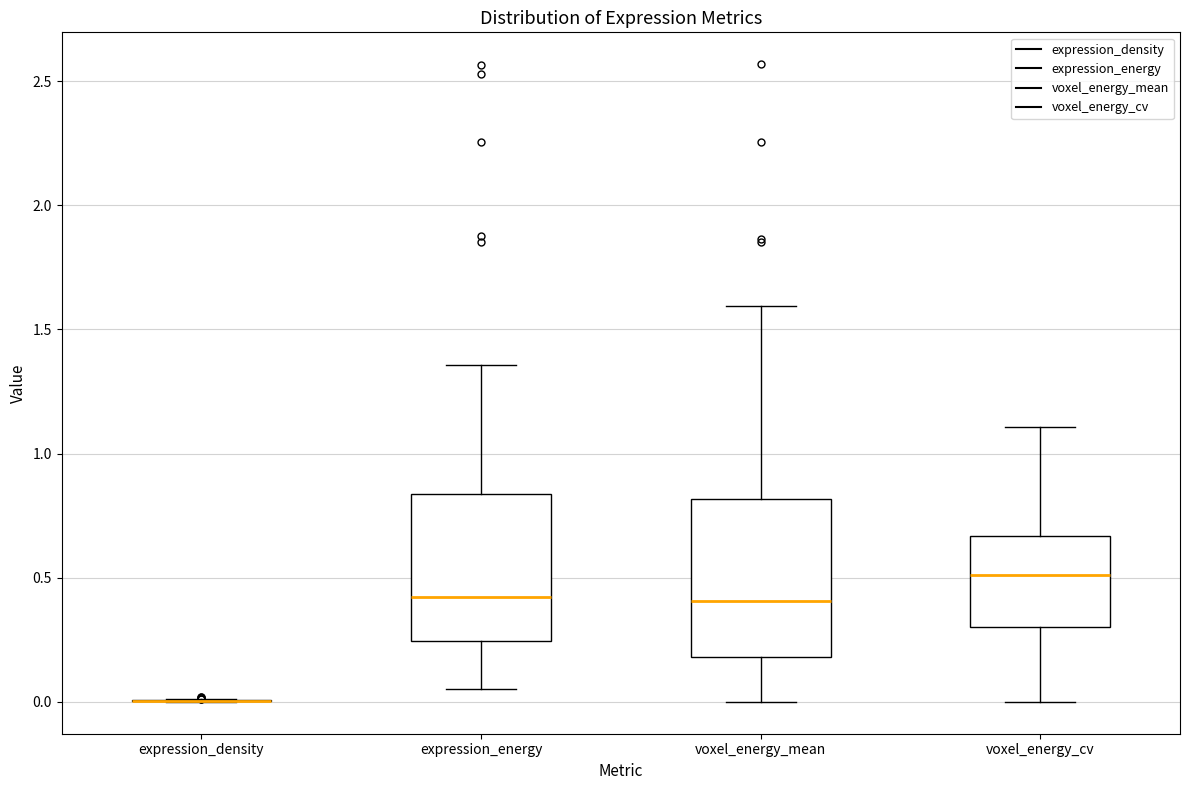

Reading left to right, transcribe this box plot: for each box, give where its median line is, the range the box spans, and where its two whiskers end, as read against the y-axis. The values are not printed on the chart, so give them approximately, as read against the axis.

expression_density: box collapsed to a line at 0.00, whiskers 0.00 to 0.00
expression_energy: median 0.40, box 0.25 to 0.85, whiskers 0.05 to 1.35
voxel_energy_mean: median 0.40, box 0.20 to 0.80, whiskers 0.00 to 1.60
voxel_energy_cv: median 0.50, box 0.30 to 0.65, whiskers 0.00 to 1.10